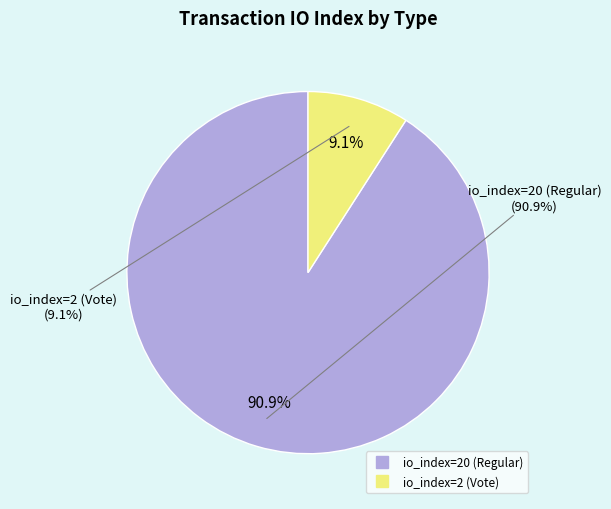

To the nearest percent, what is the combined percentage of io_index=20 (Regular) and io_index=2 (Vote)?

100%